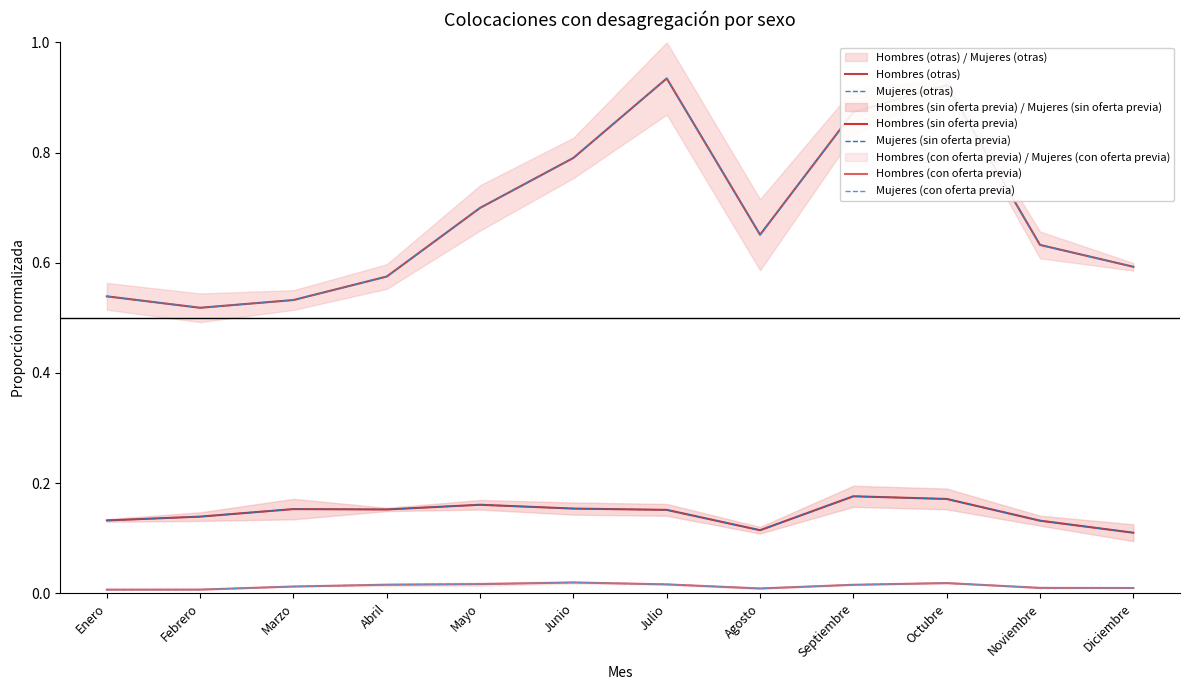

In Mujeres (otras), how many points are lower than both neighbors (excluding endpoints)?

2